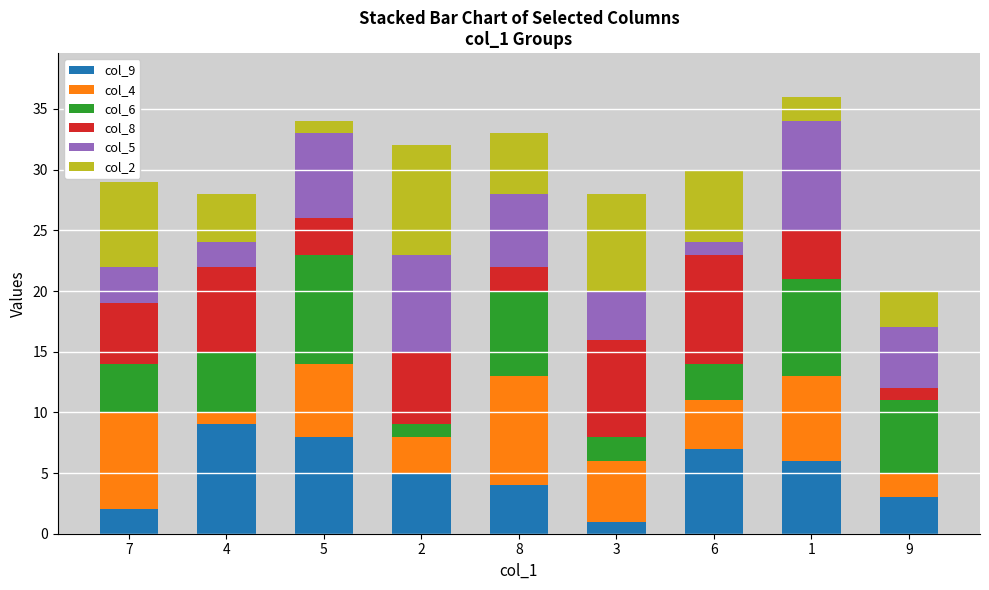

True or false: col_9 has a value of 2 at 7.

True